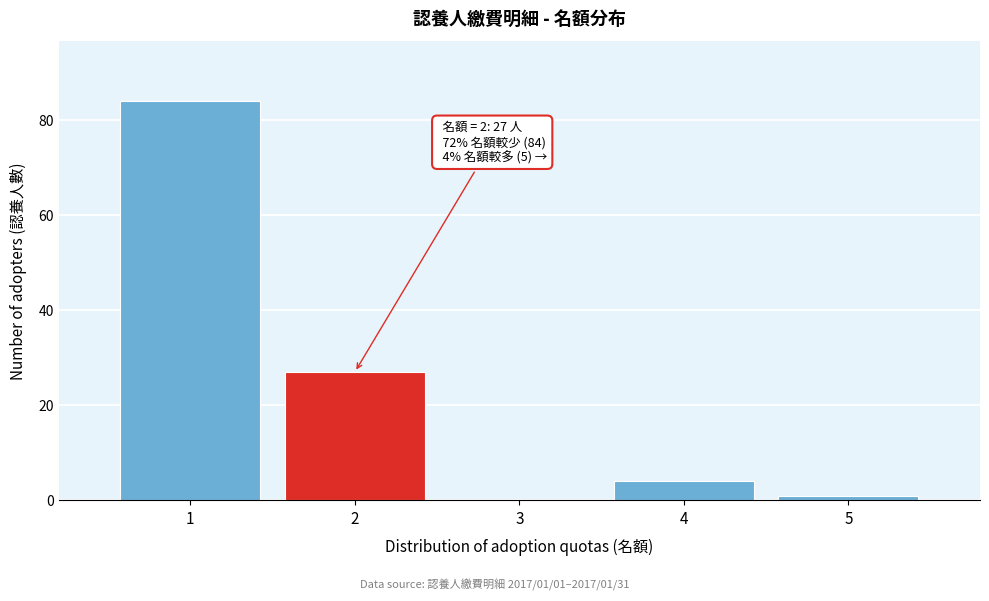

Which range on the x-axis has the tallest bar?

0.5 to 1.5